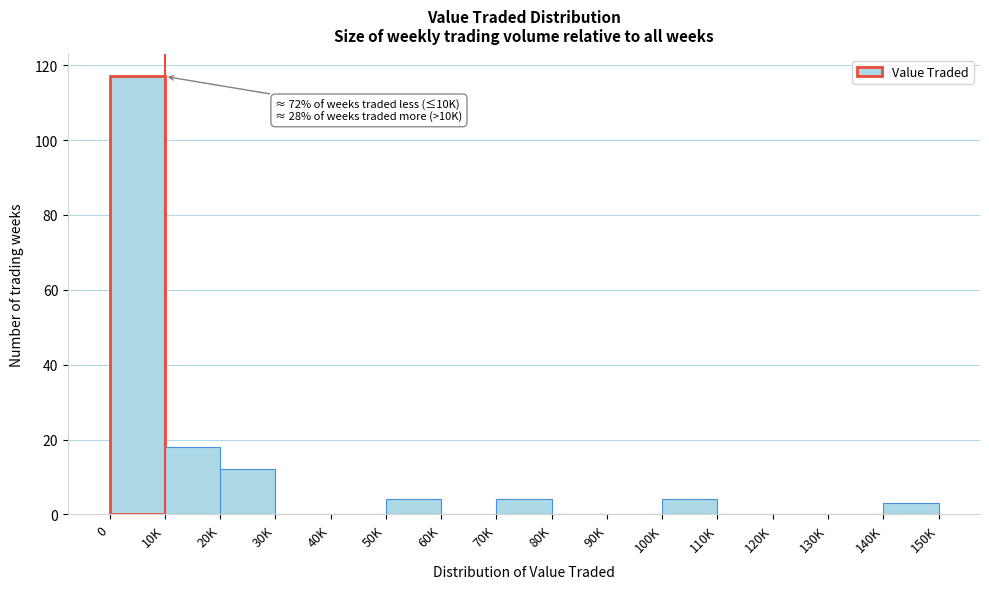

Reading left to right, list all the values displayed in this chart.

0=117	10K=18	20K=12	30K=0	40K=0	50K=4	60K=0	70K=4	80K=0	90K=0	100K=4	110K=0	120K=0	130K=0	140K=3